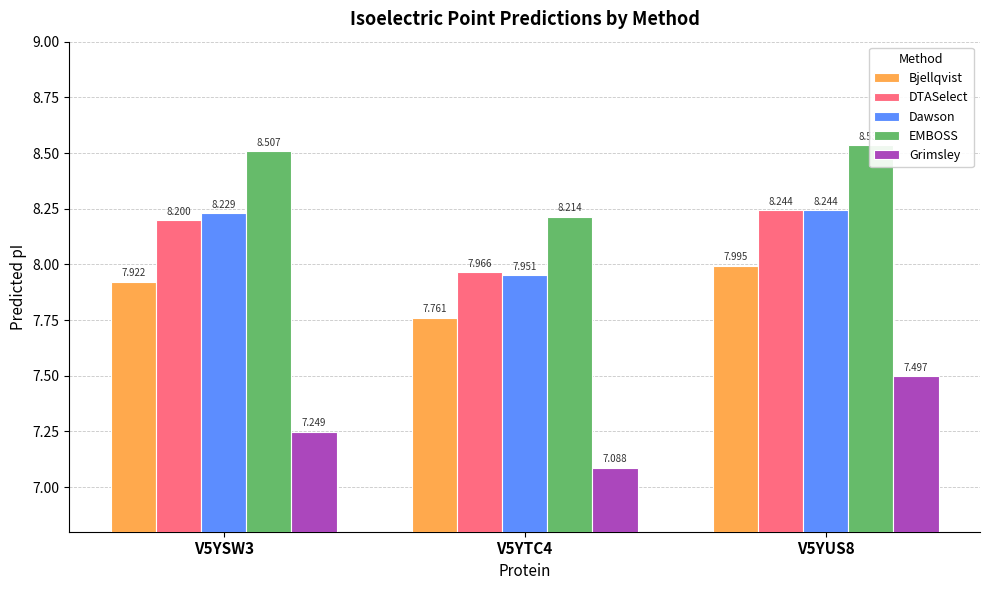

What are all the series names shown in the legend?

Bjellqvist, DTASelect, Dawson, EMBOSS, Grimsley